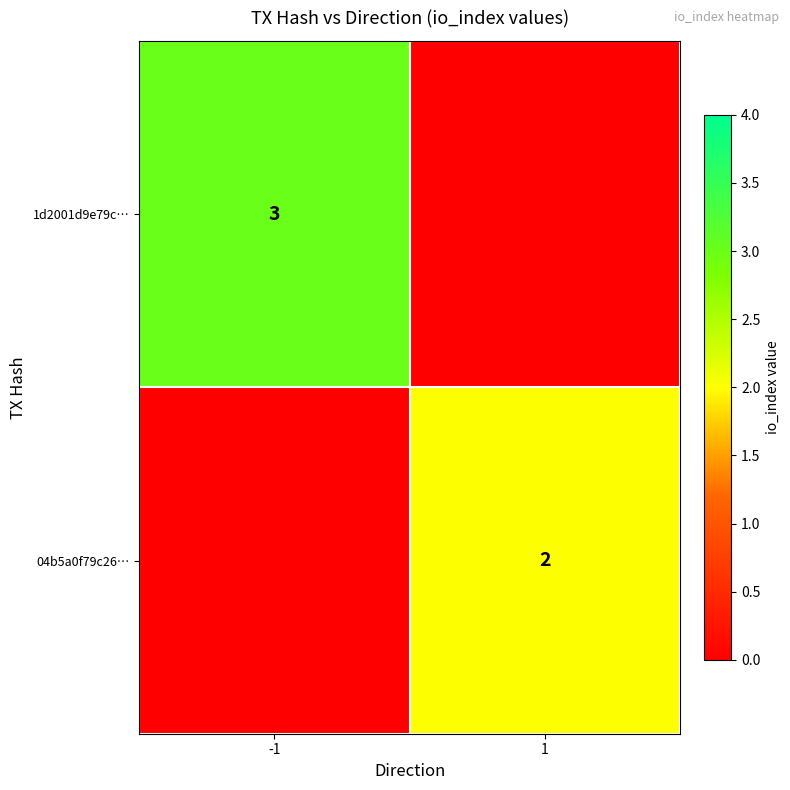

Is it true that 04b5a0f79c26… equals 2 at 1?

True